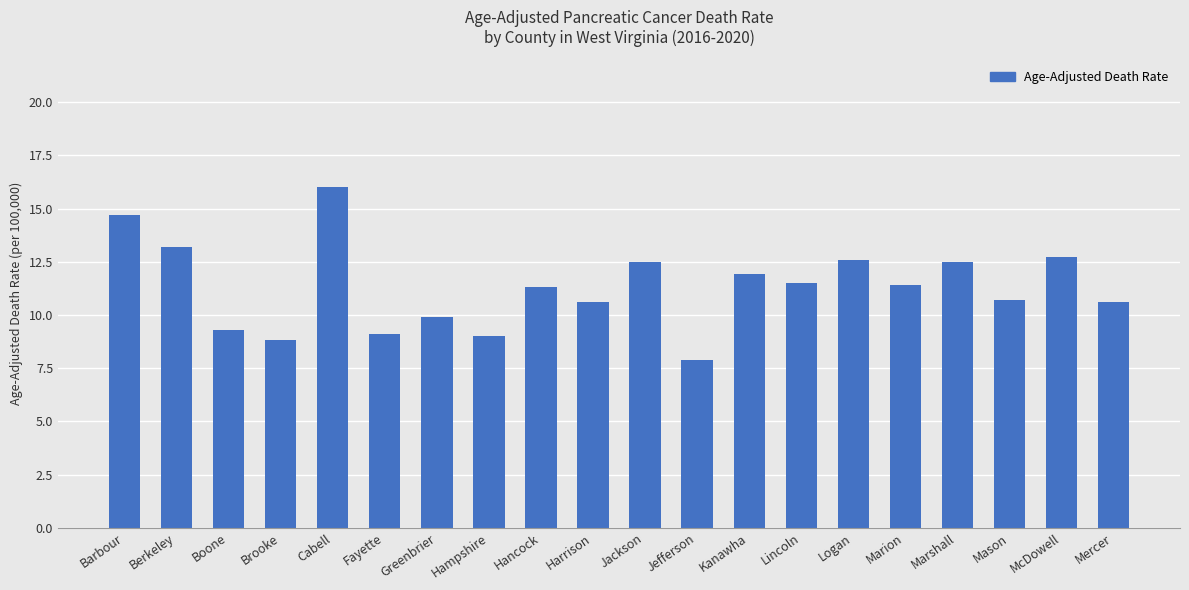

What position from the left is Barbour?

1